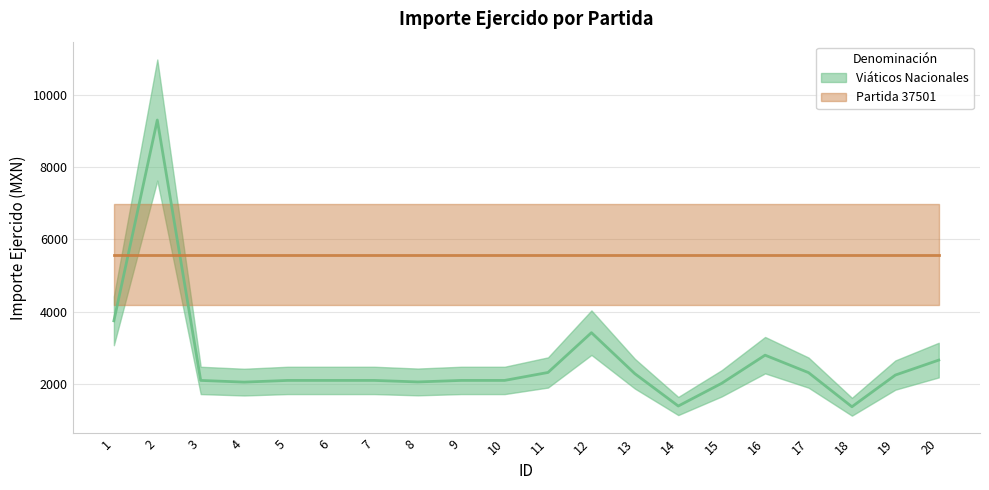

How many data points are above 2100?

9